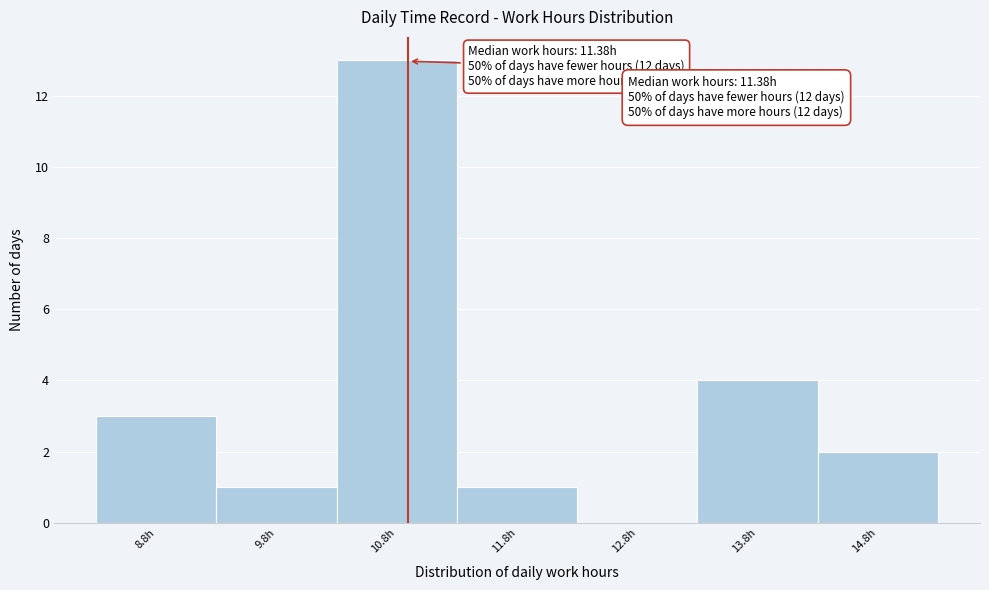

Reading right to left, what are all the values shown in this chart?

14.8h=2	13.8h=4	12.8h=0	11.8h=1	10.8h=13	9.8h=1	8.8h=3